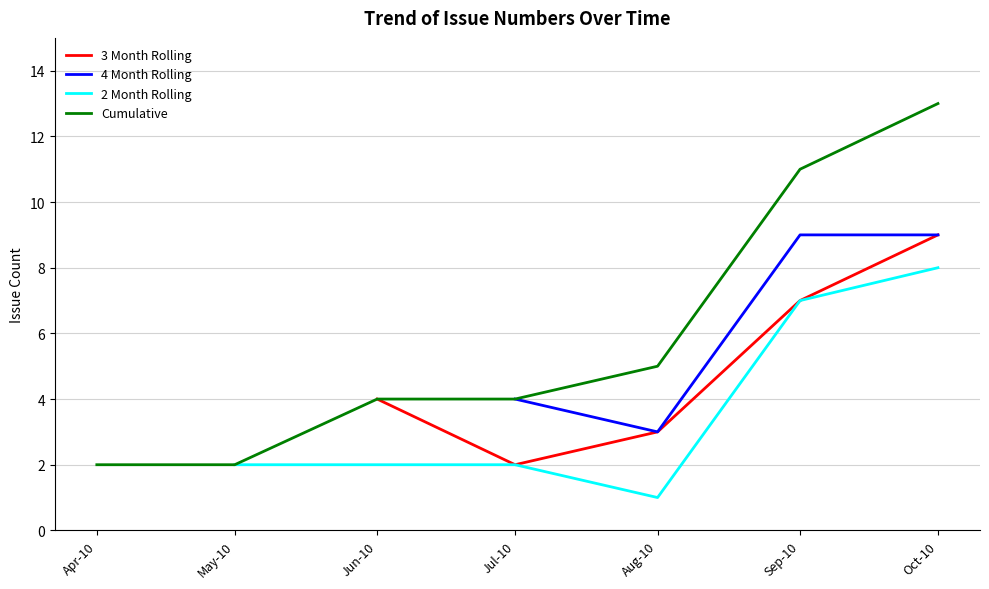

What is the label of the 1st point from the right?

Oct-10